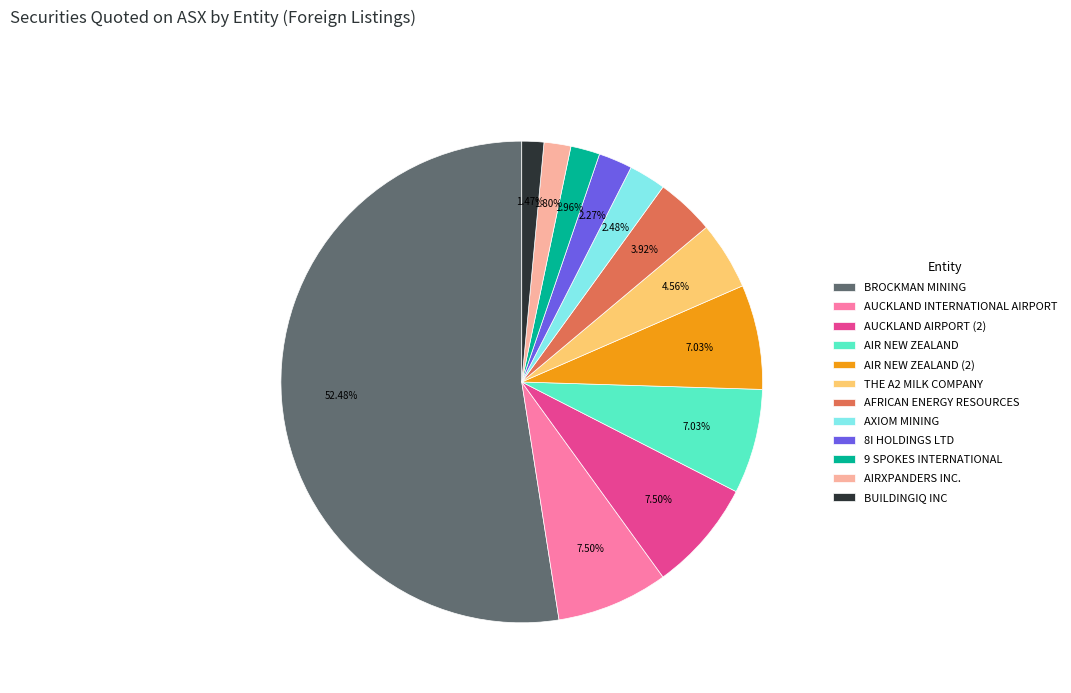

Count the number of slices in the pie.

12